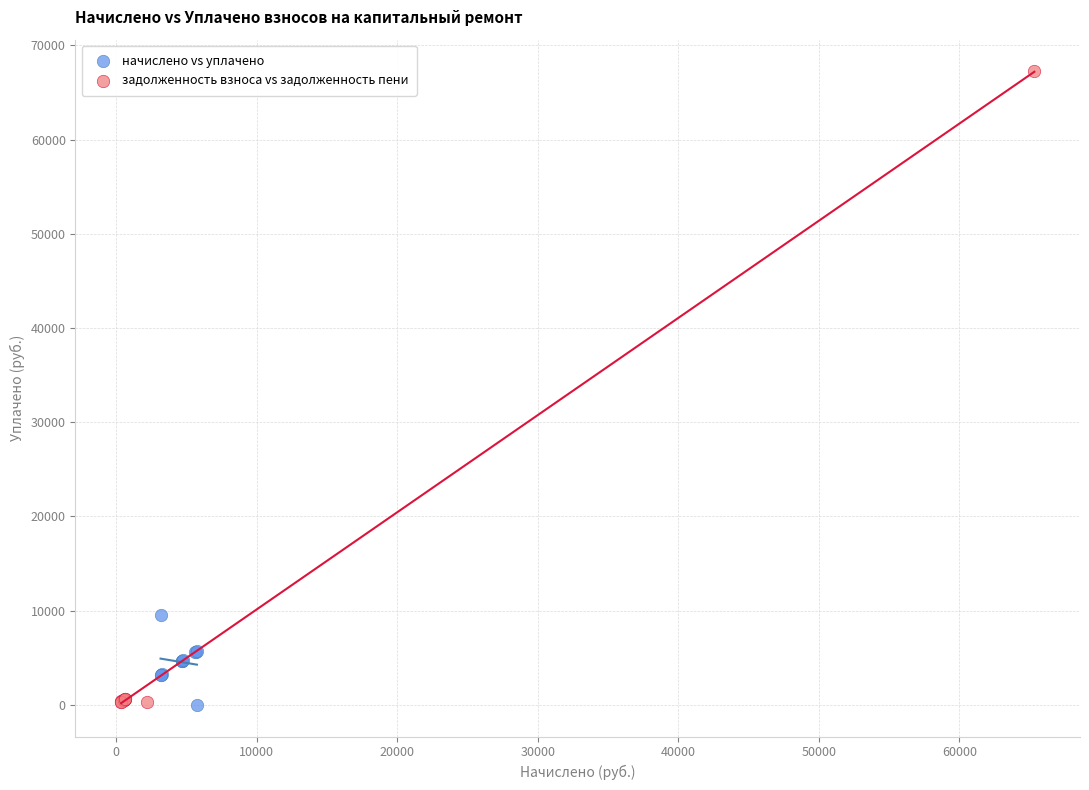

Which series contains the highest Y value?

задолженность взноса vs задолженность пени